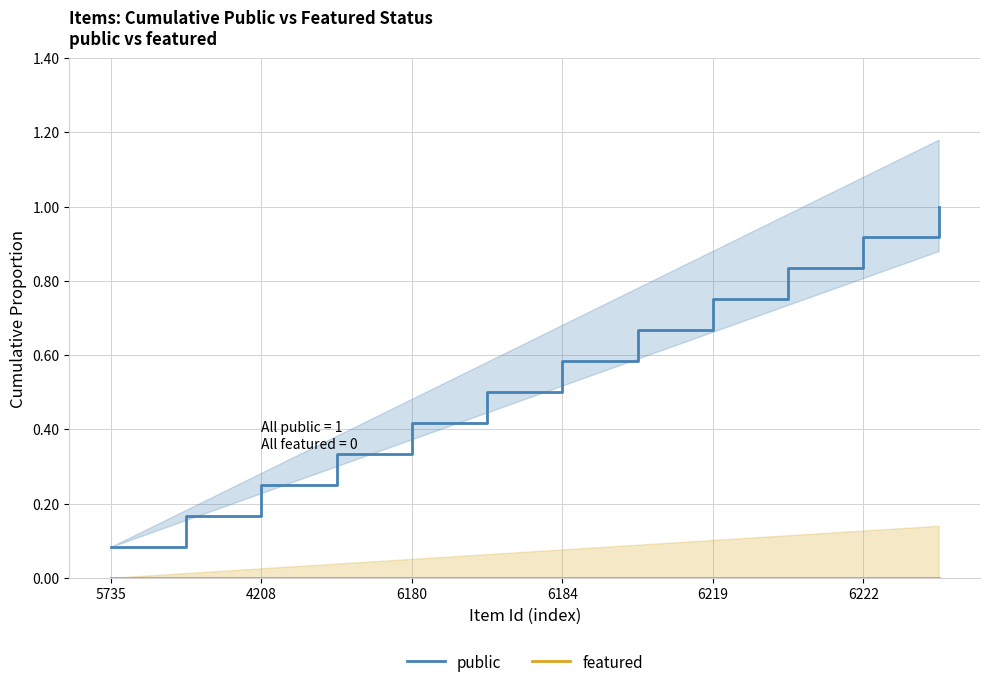

Which category has the lowest value across all series?

5735